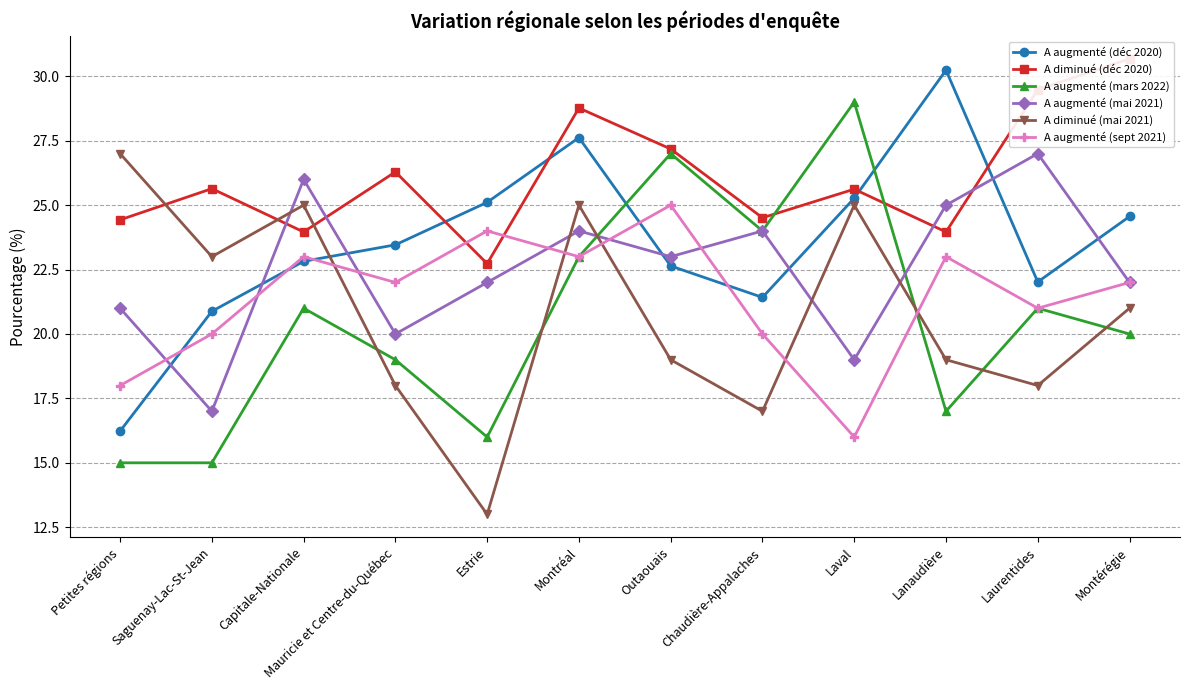

Rank the series at Petites régions from highest to lowest value.

A diminué (mai 2021), A diminué (déc 2020), A augmenté (mai 2021), A augmenté (sept 2021), A augmenté (déc 2020), A augmenté (mars 2022)